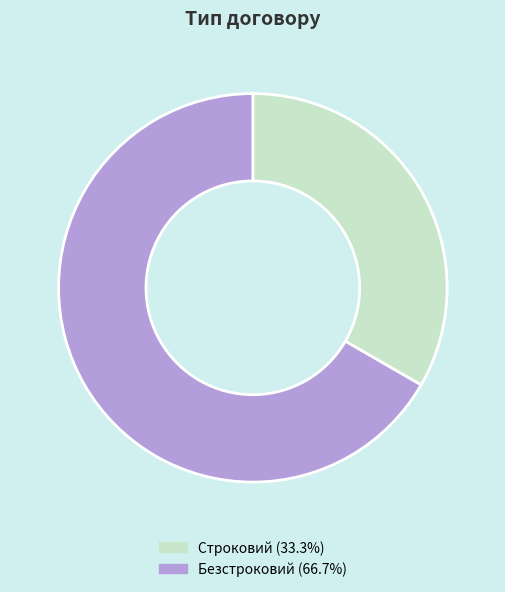

The Строковий slice represents 33% of the pie. True or false?

True